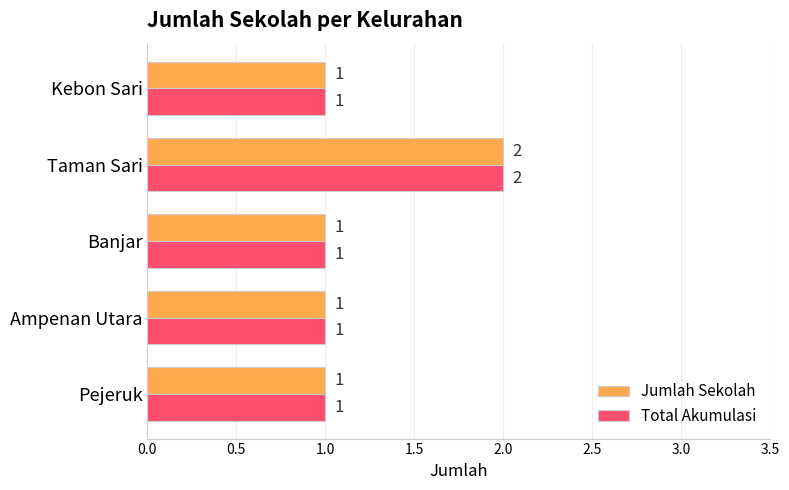

At which category is the sum across all series the highest?

Taman Sari